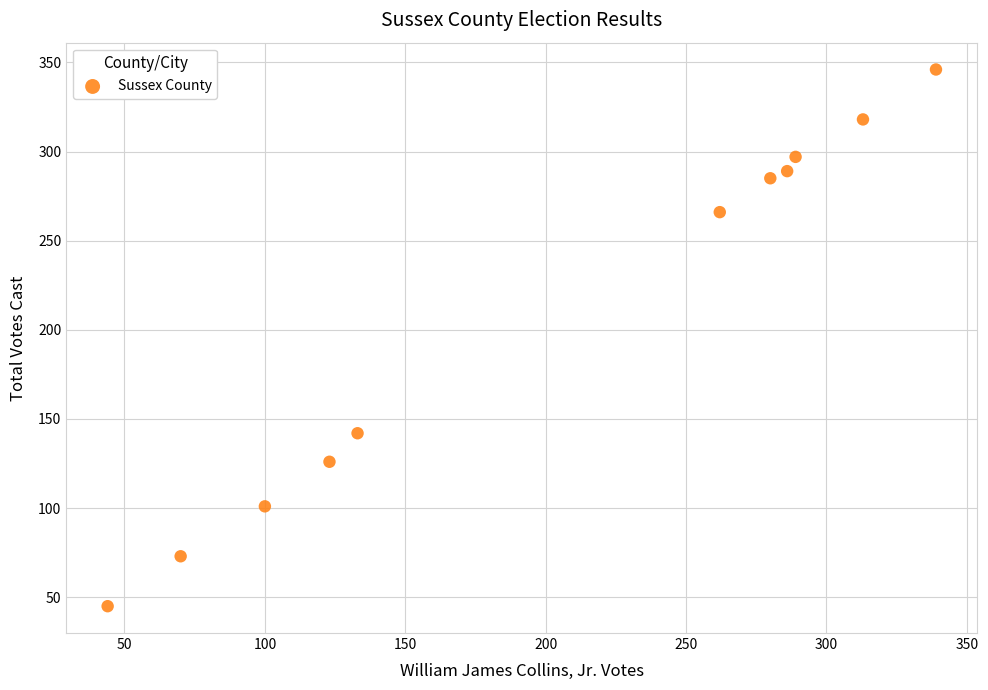

What Y value in the scatter plot is closest to 195?

142